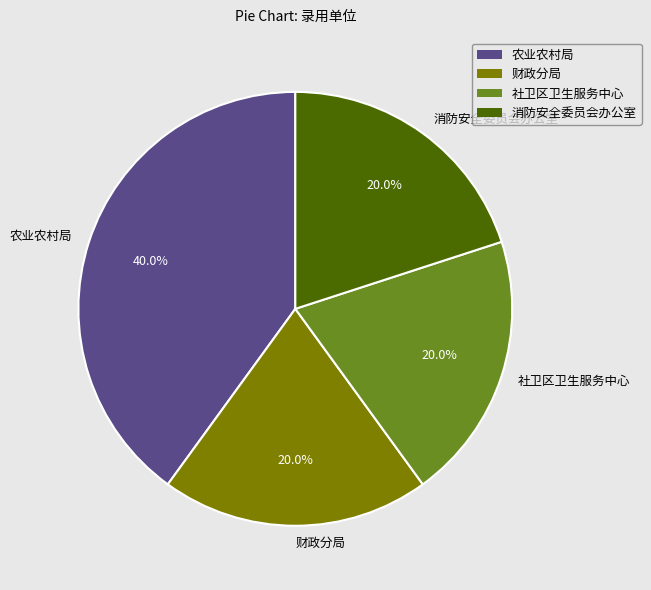

To the nearest percent, what is the average slice percentage?

25%